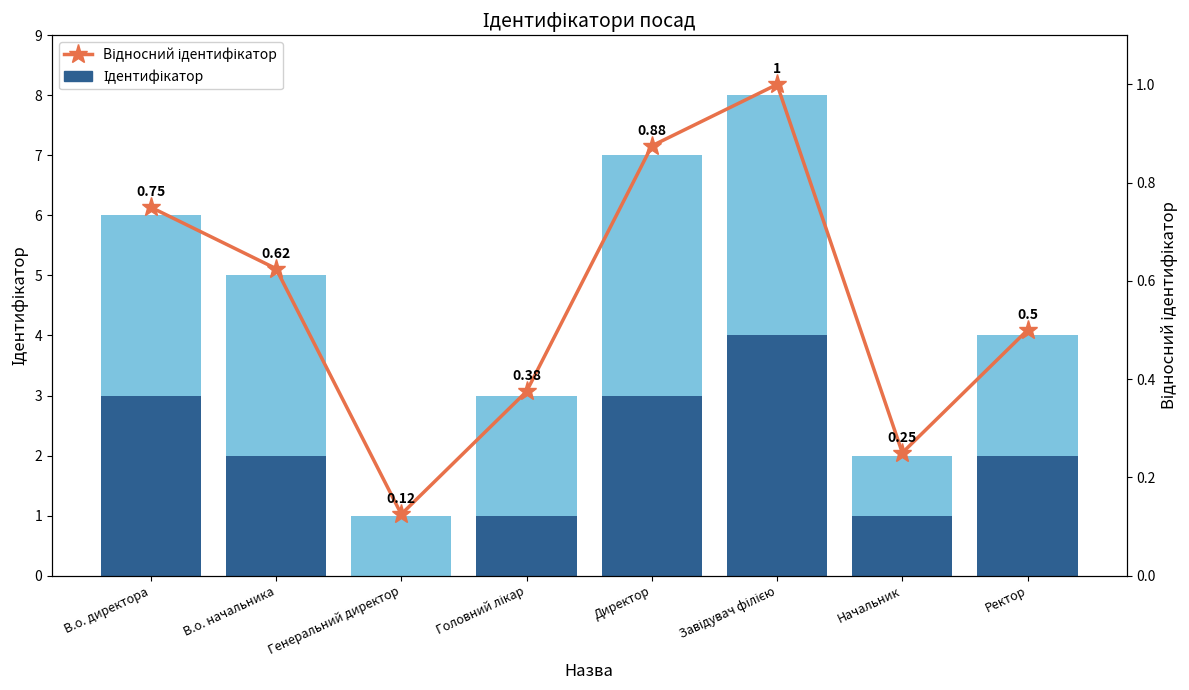

List the labels in order of Ідентифікатор (нижня частина) value, largest first.

Завідувач філією, В.о. директора, Директор, В.о. начальника, Ректор, Головний лікар, Начальник, Генеральний директор